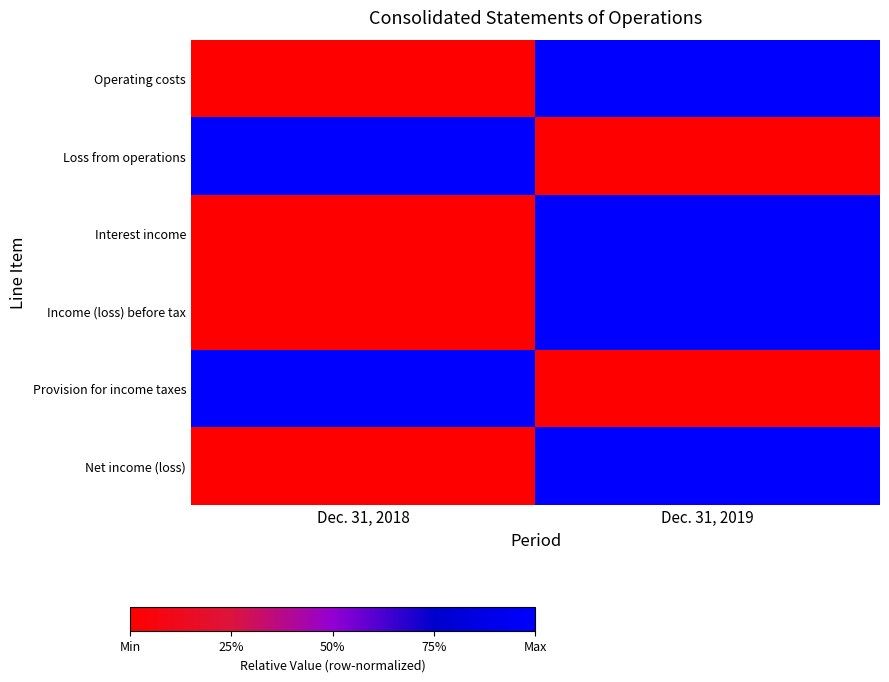

At how many categories does at least one series exceed 0?

2